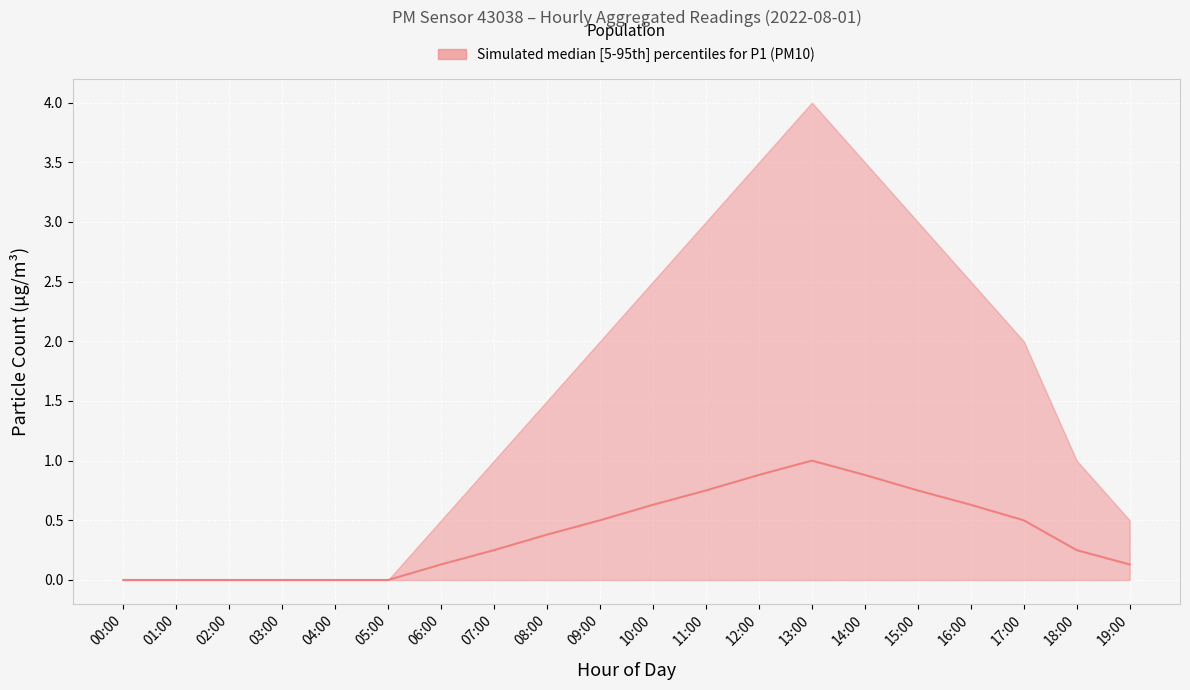

How many values are above zero?

14